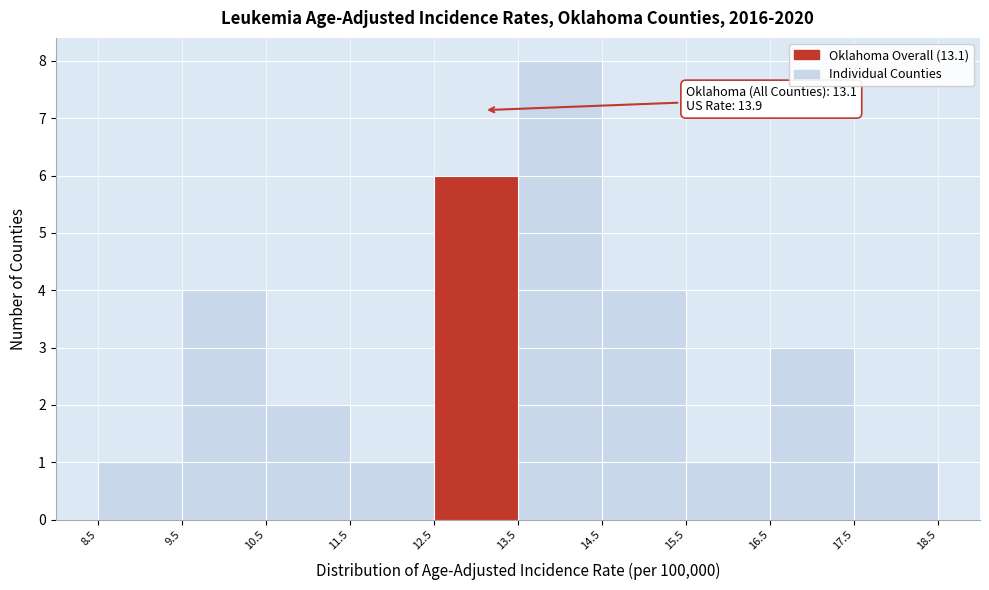

Which range on the x-axis has the tallest bar?

13.5 to 14.5